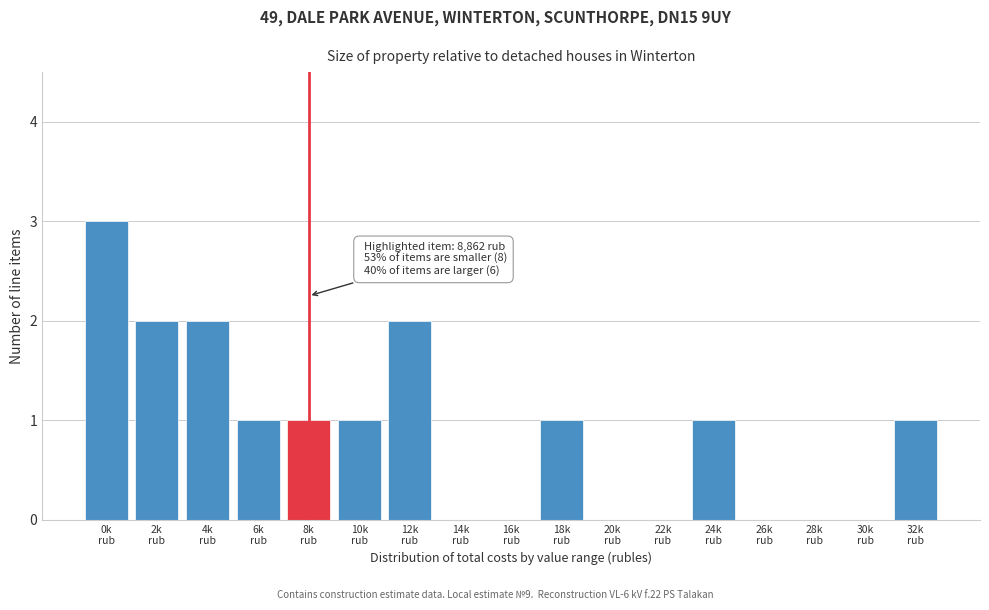

What is the sum of all values?

15